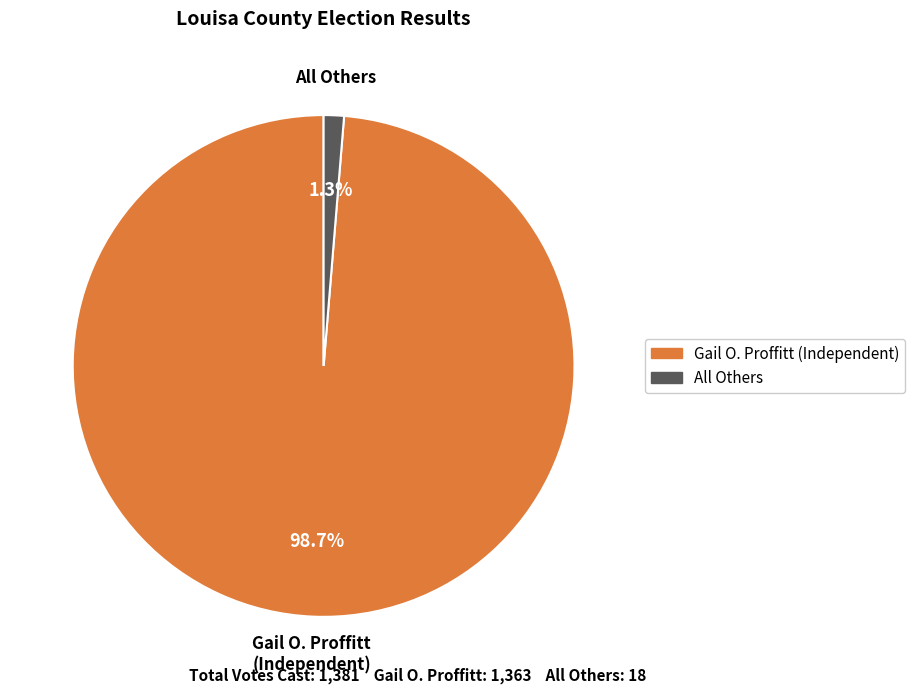

Count the number of slices in the pie.

2